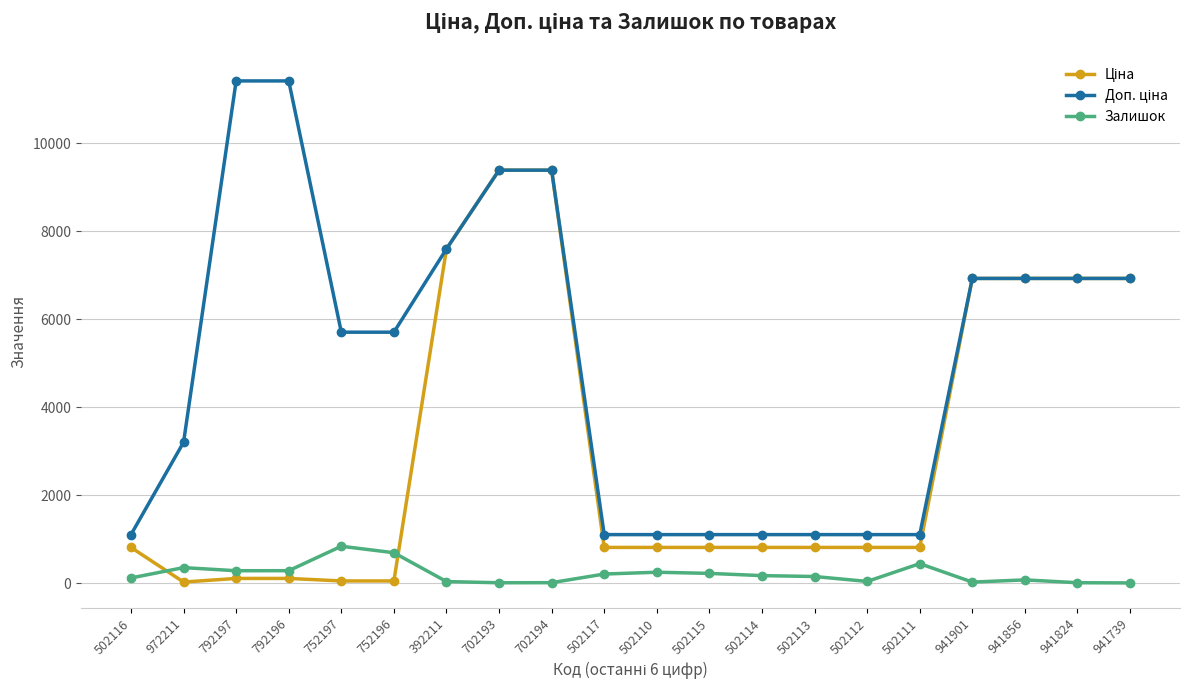

What is the total value across all series at 941856?

13932.3